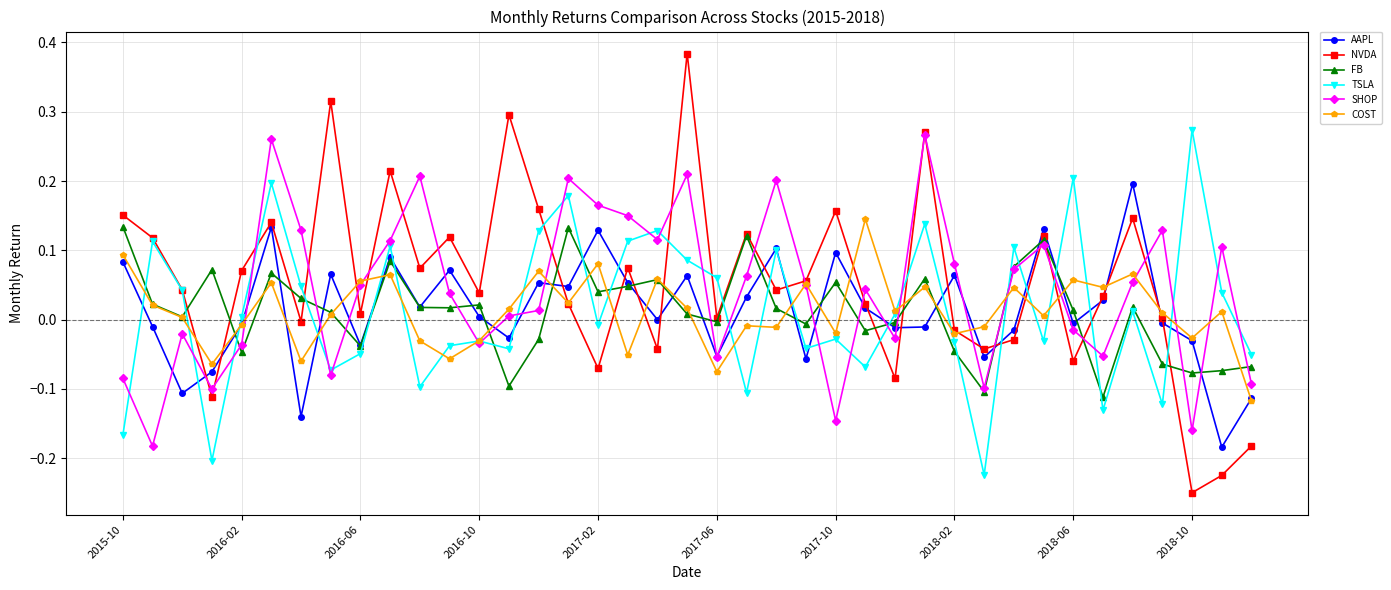

Which series has the largest range (max minus min)?

NVDA